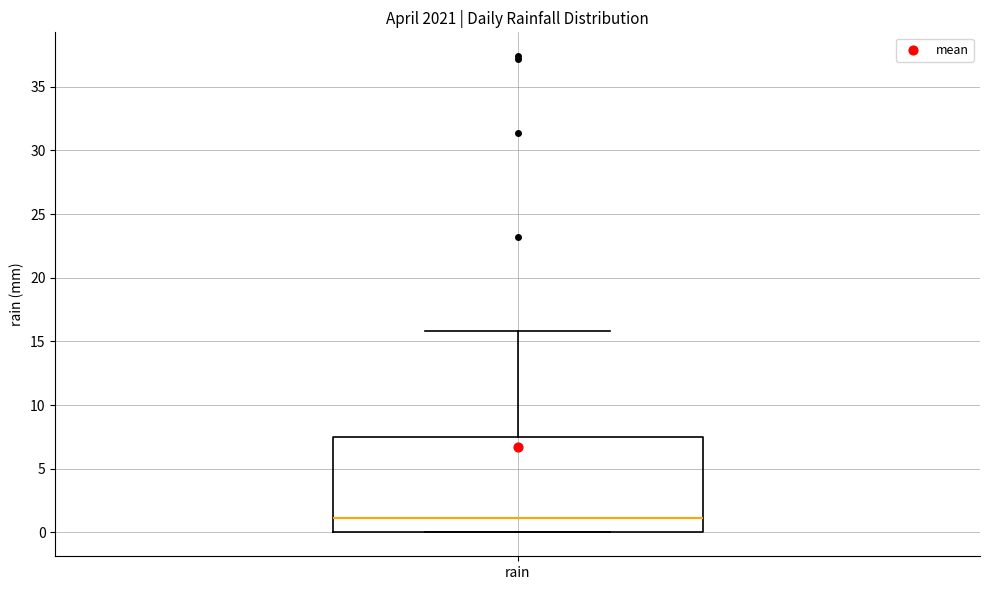

Read this box plot against the y-axis: the position of the median line, the range covered by the box, and the ends of both whiskers. The values are not printed on the chart, so give them approximately, as read against the axis.

median 1.0, box 0.0 to 7.5, whiskers 0.0 to 16.0